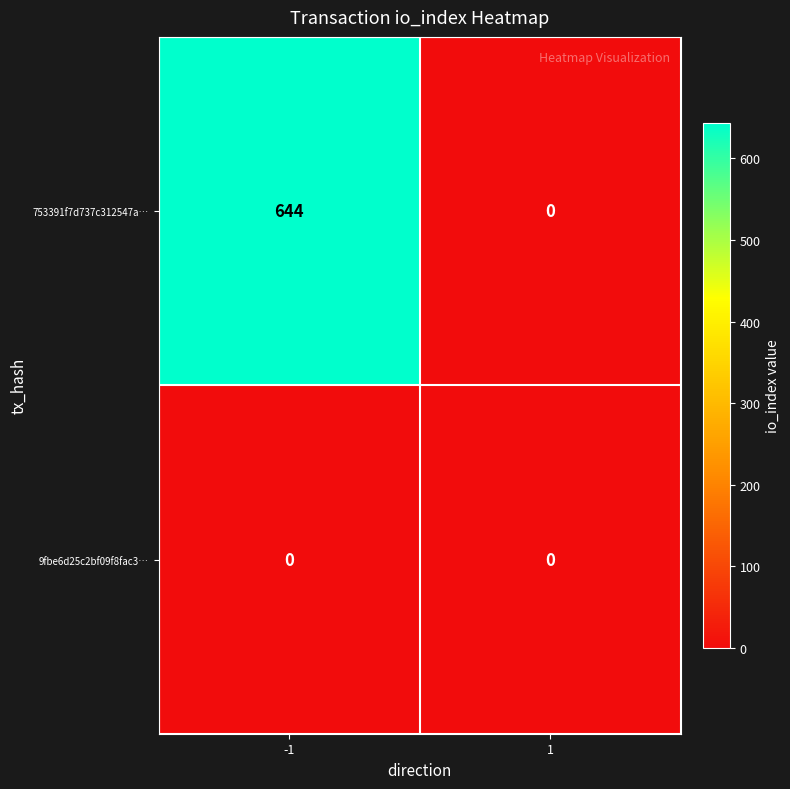

What is the greatest value displayed?

644